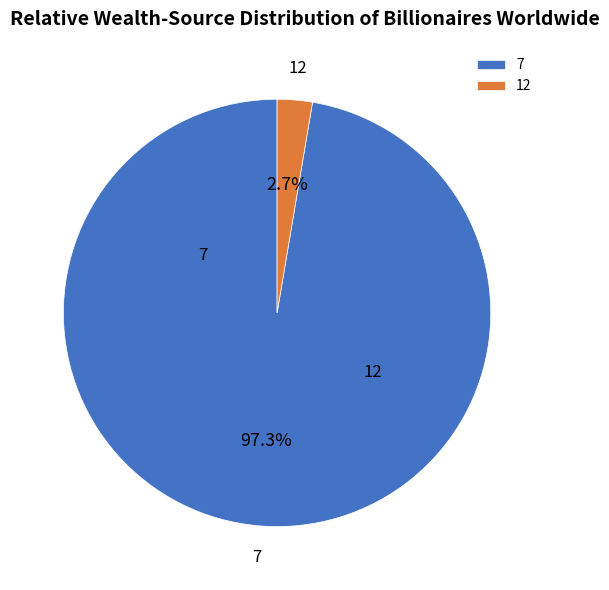

Which slice is the largest?

7